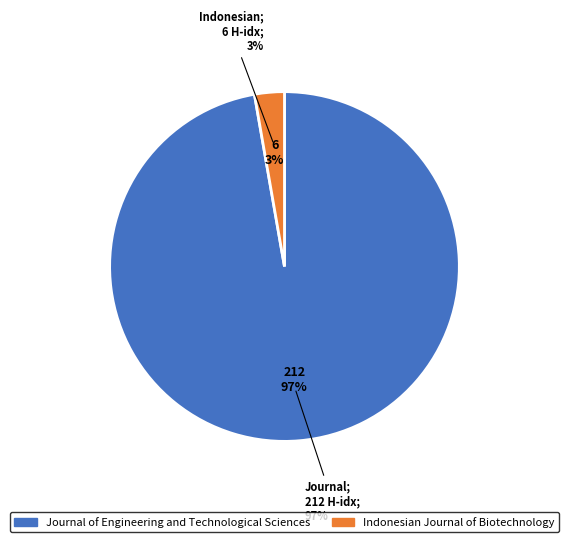

Between Indonesian Journal of Biotechnology and Journal of Engineering and Technological Sciences, which is larger?

Journal of Engineering and Technological Sciences